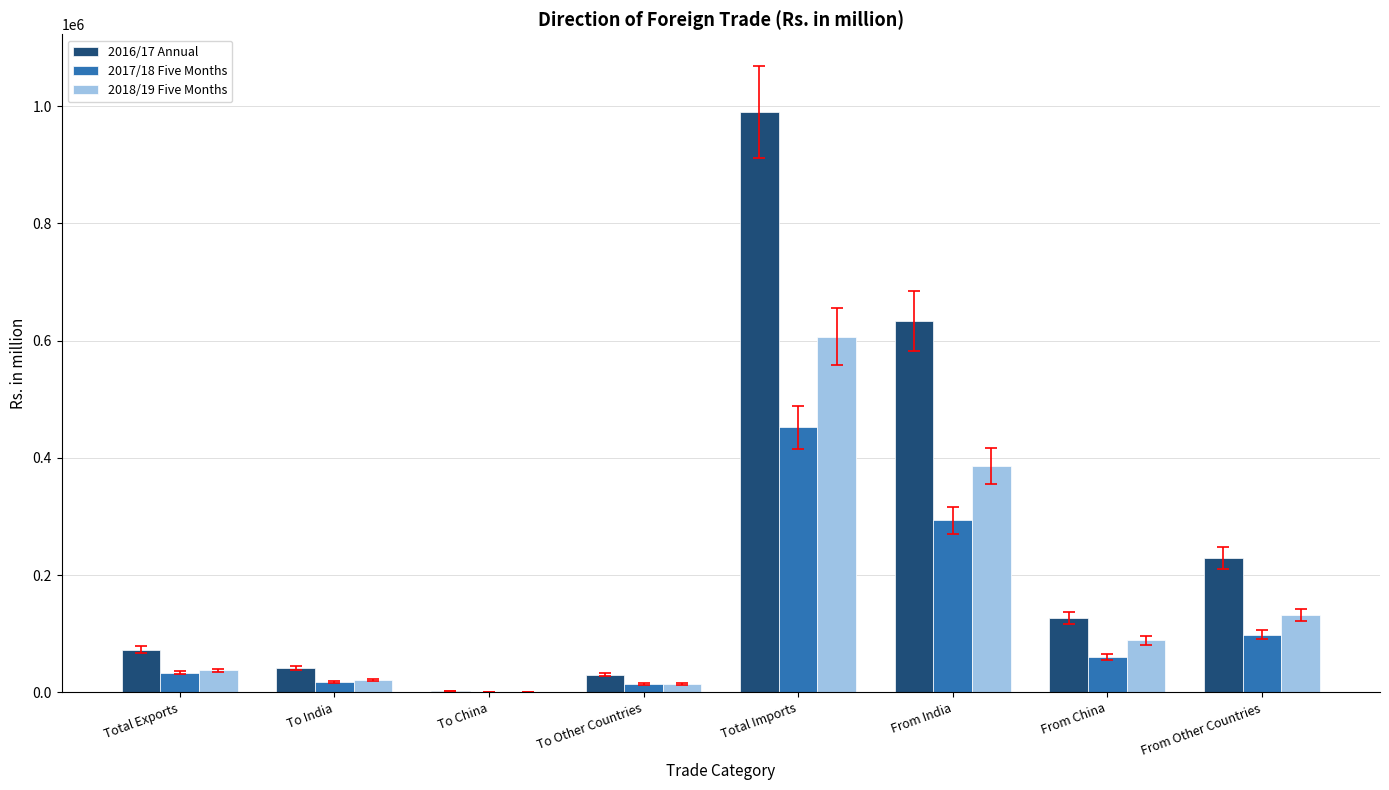

Where does the 2018/19 Five Months series first go above 88634?

Total Imports